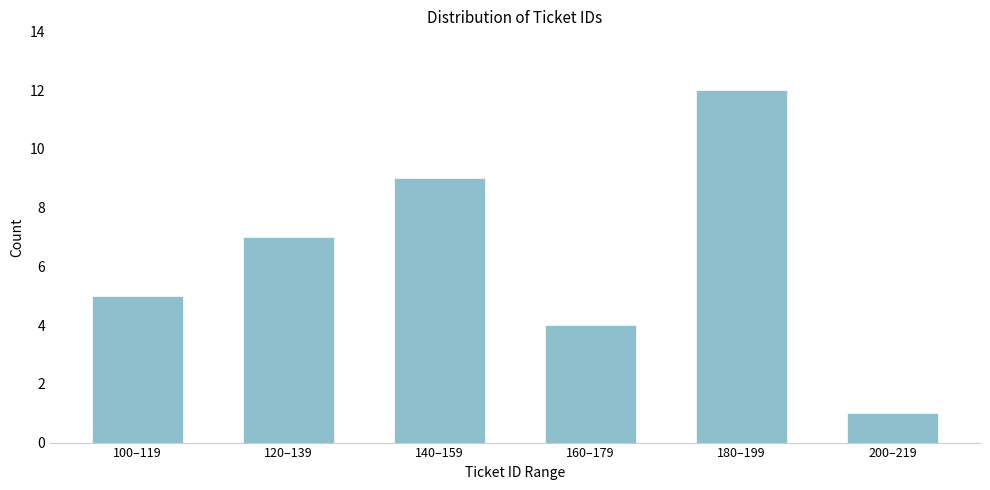

Reading left to right, what are all the values shown in this chart?

5	7	9	4	12	1